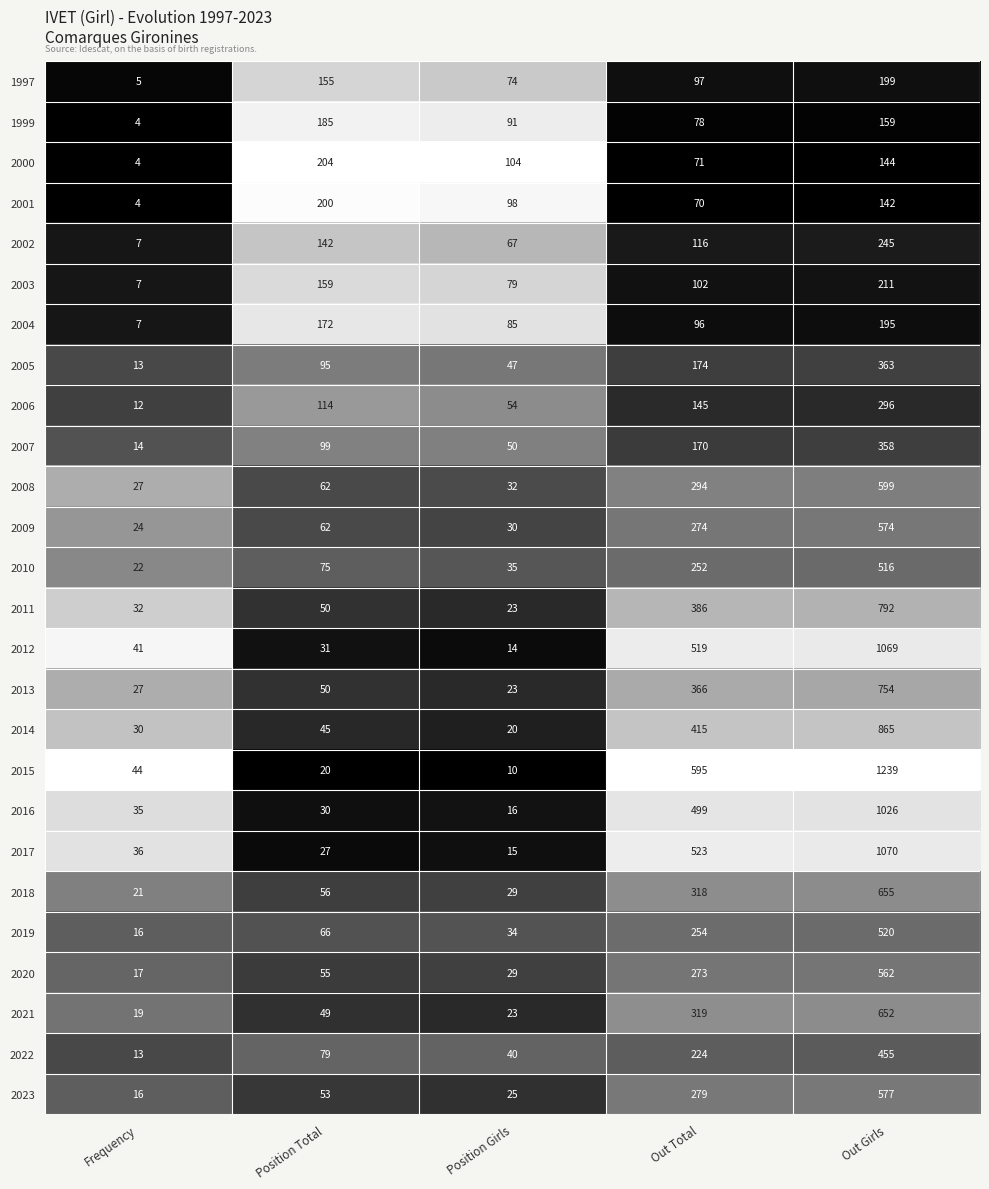

What is the greatest value displayed?

1239